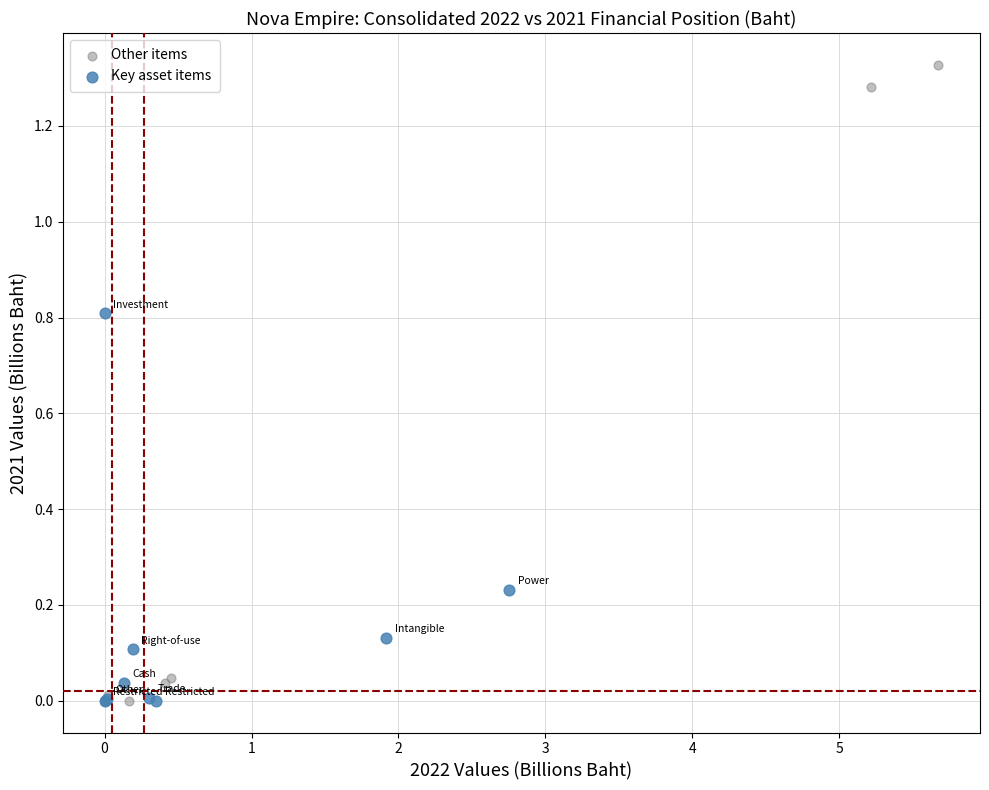

Which series reaches the maximum Y coordinate?

Other items